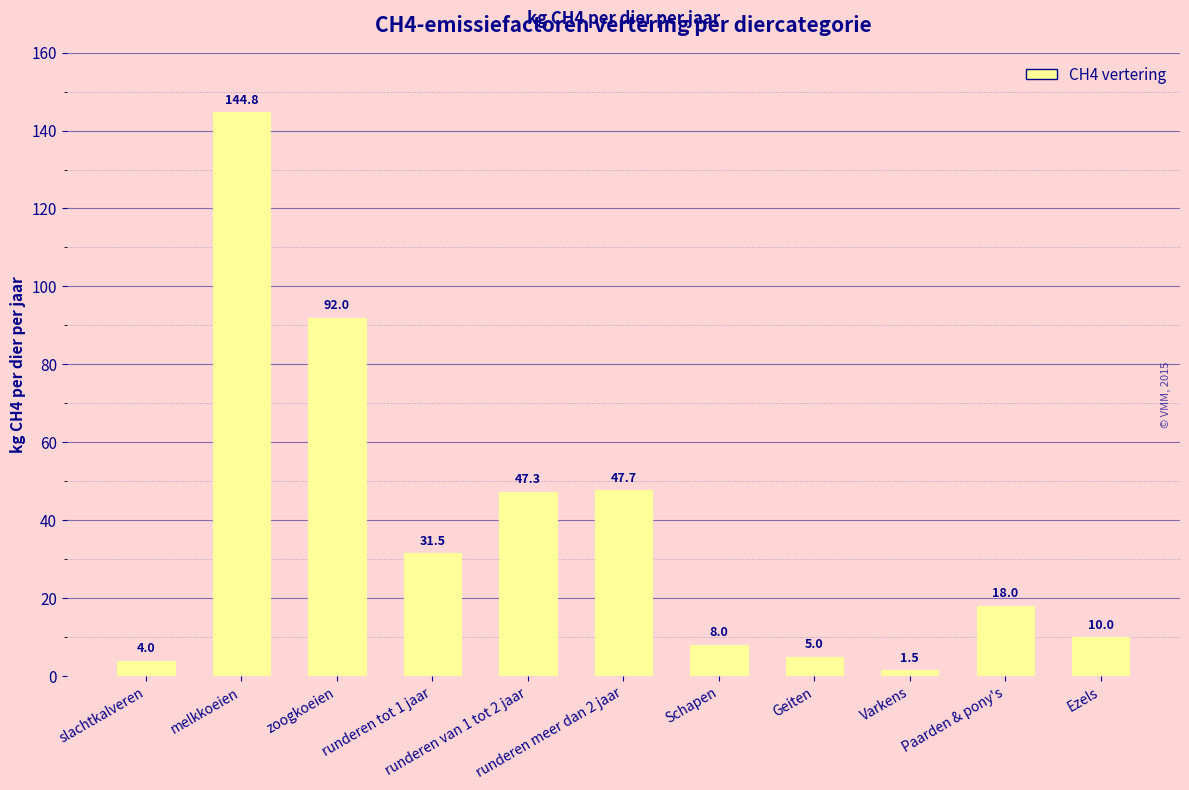

Reading right to left, extract all data points from this chart.

10.0	18.0	1.5	5.0	8.0	47.7	47.3	31.5	92.0	144.8	4.0